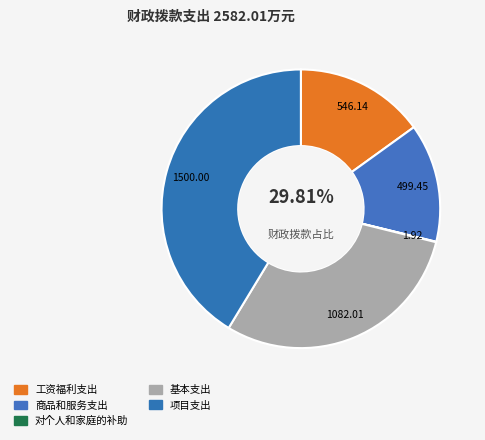

Does any single category account for the majority?

No